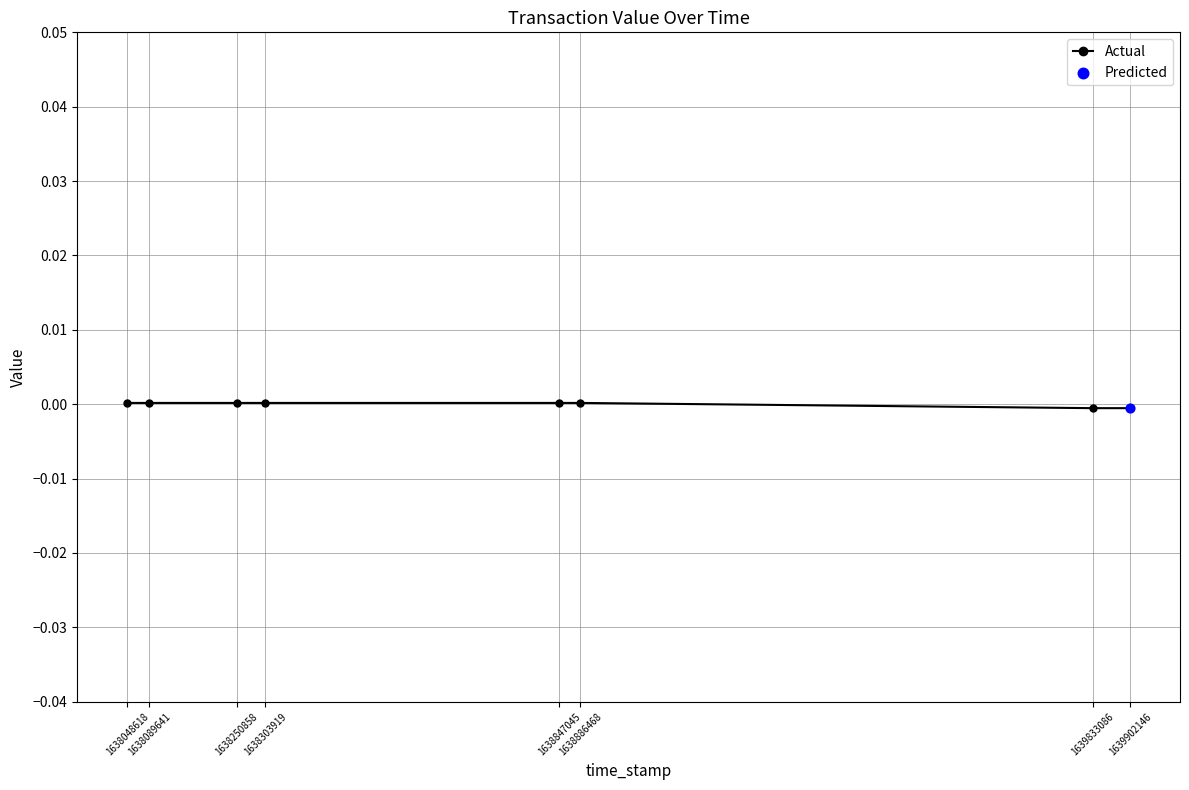

Which has a higher value, 1638048618 or 1638886468?

1638048618